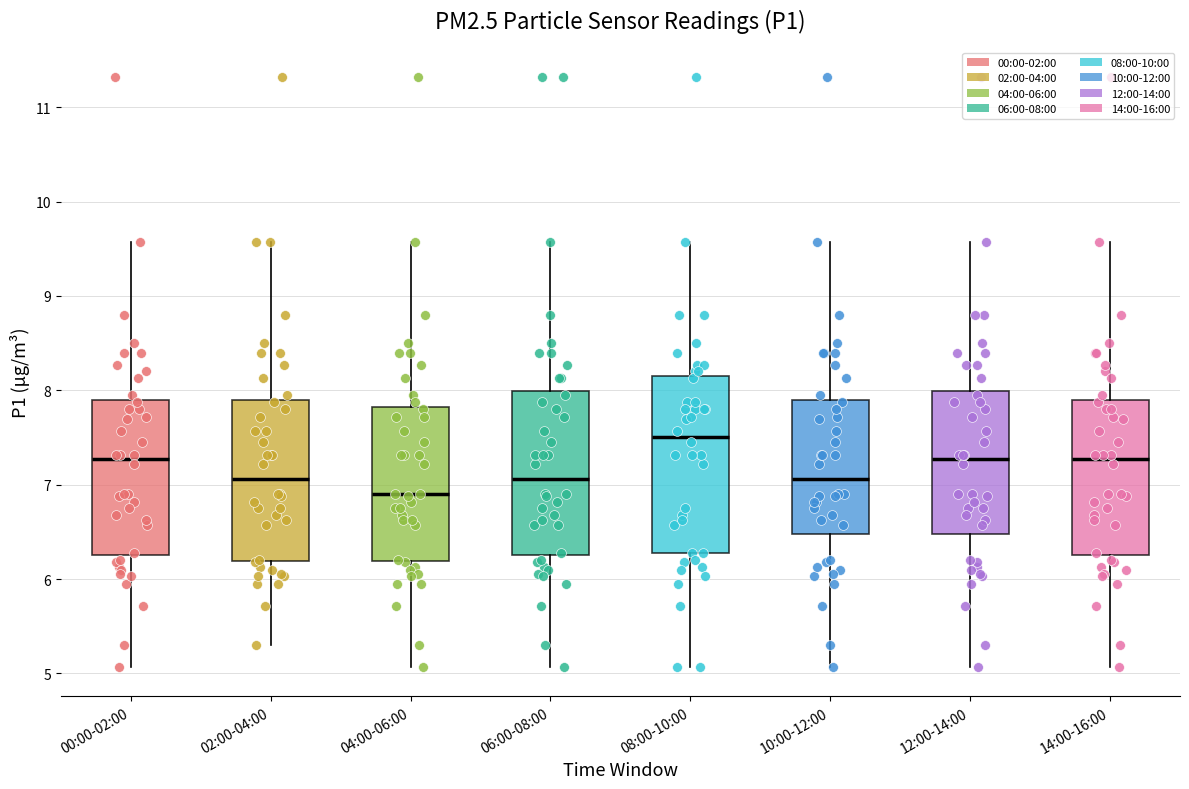

Which box has the highest median line?

08:00-10:00